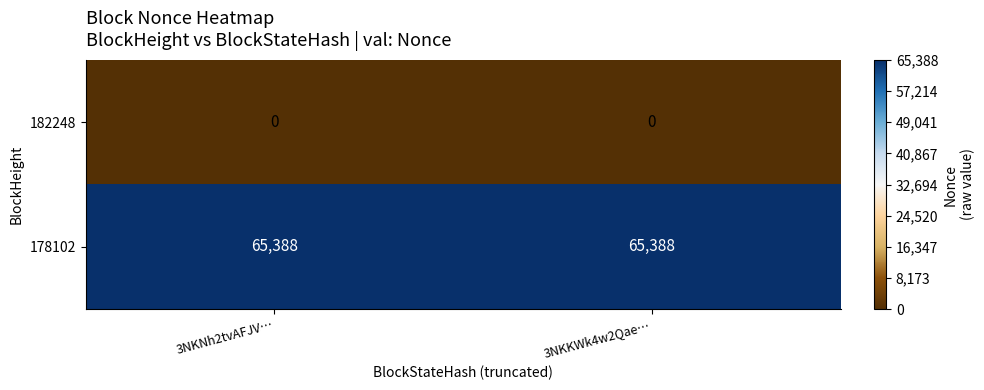

What is the spread (max minus min) of values at 3NKNh2tvAFJV…?

65388